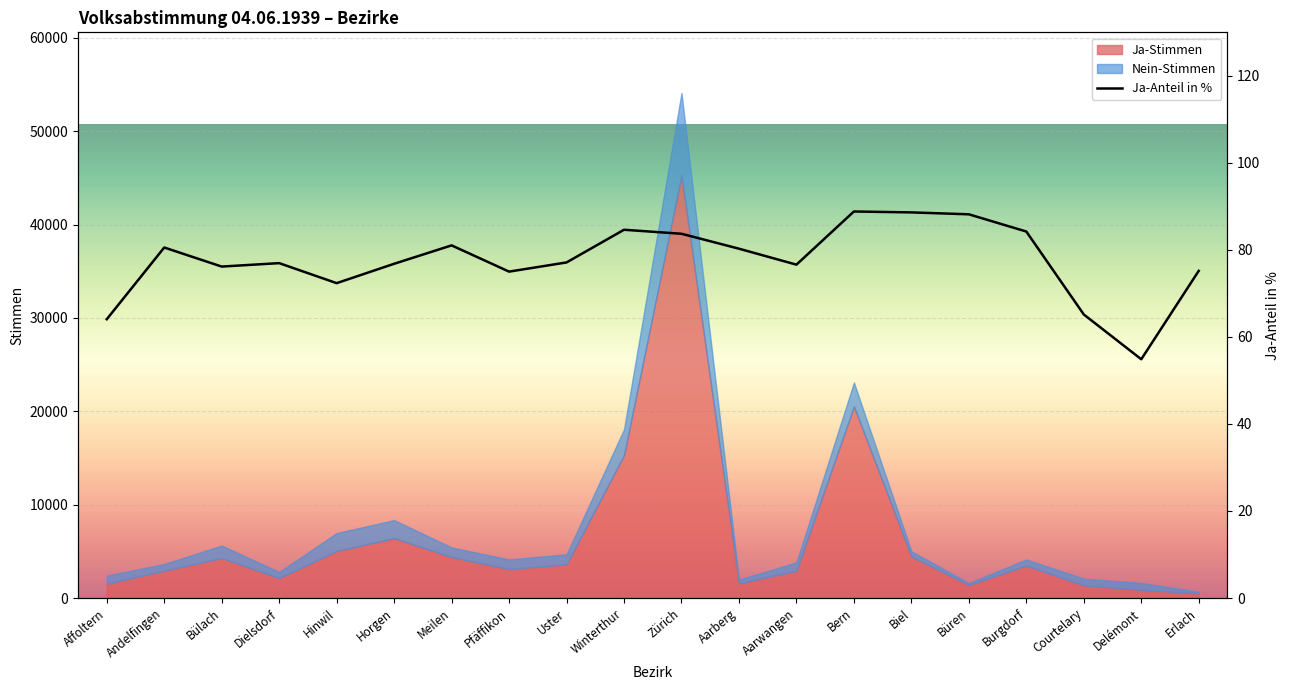

At which label is Ja-Stimmen closest to 22898?

Bern